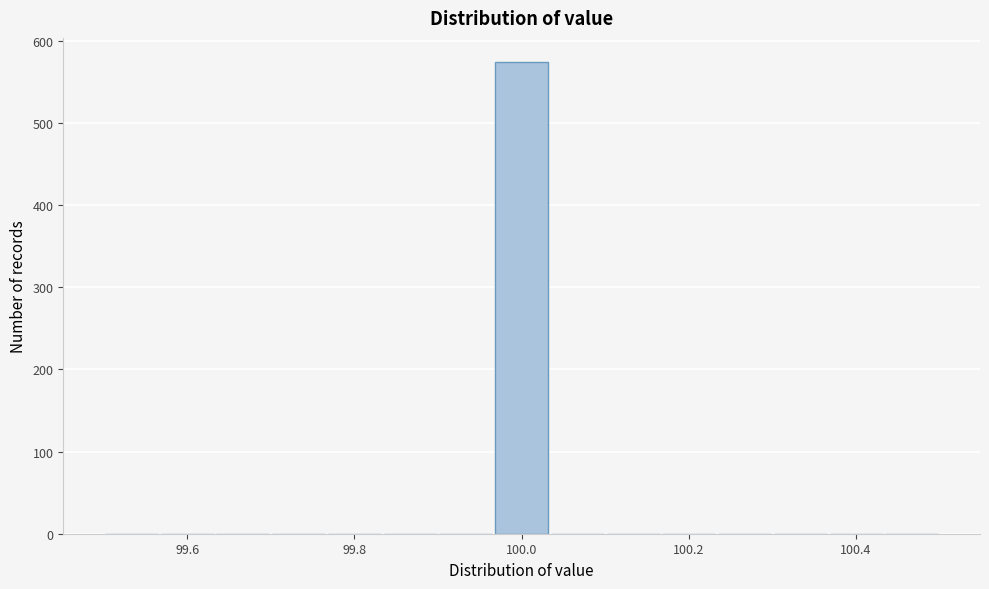

Around what value on the x-axis is the tallest bar? Give the approximate position of its centre, as read against the axis.

100.00